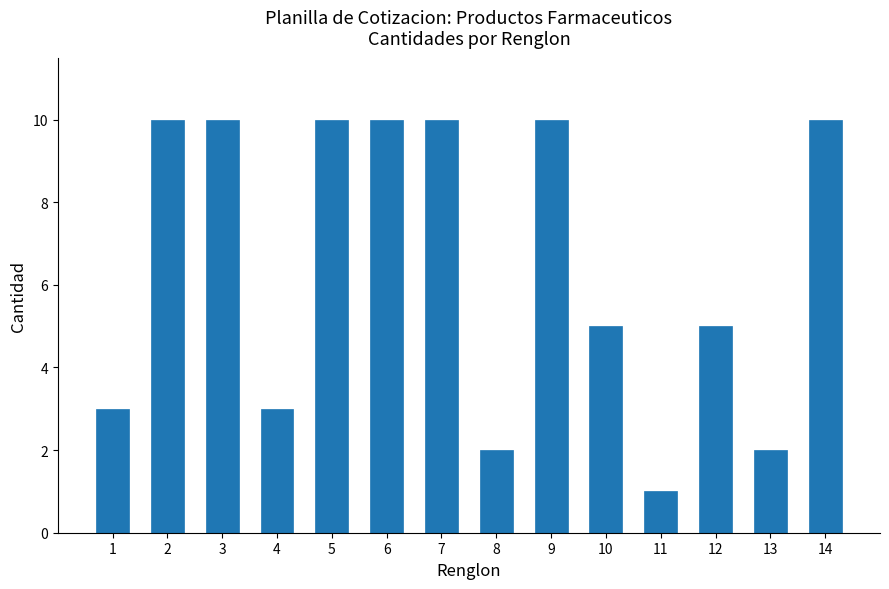

Reading left to right, transcribe all the data shown in this chart.

1=3	2=10	3=10	4=3	5=10	6=10	7=10	8=2	9=10	10=5	11=1	12=5	13=2	14=10